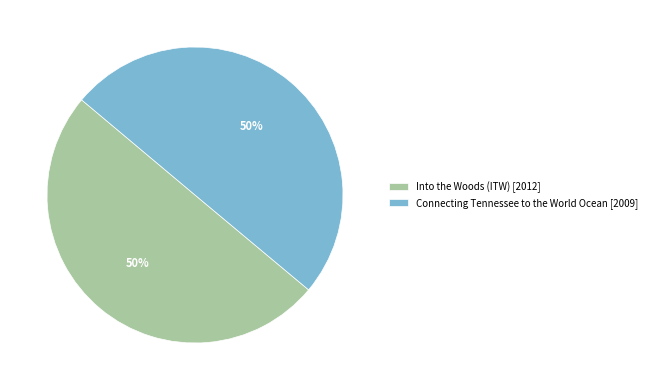

What is the ratio of the value at Connecting Tennessee to the World Ocean [2009] to the value at Into the Woods (ITW) [2012]?

1.0